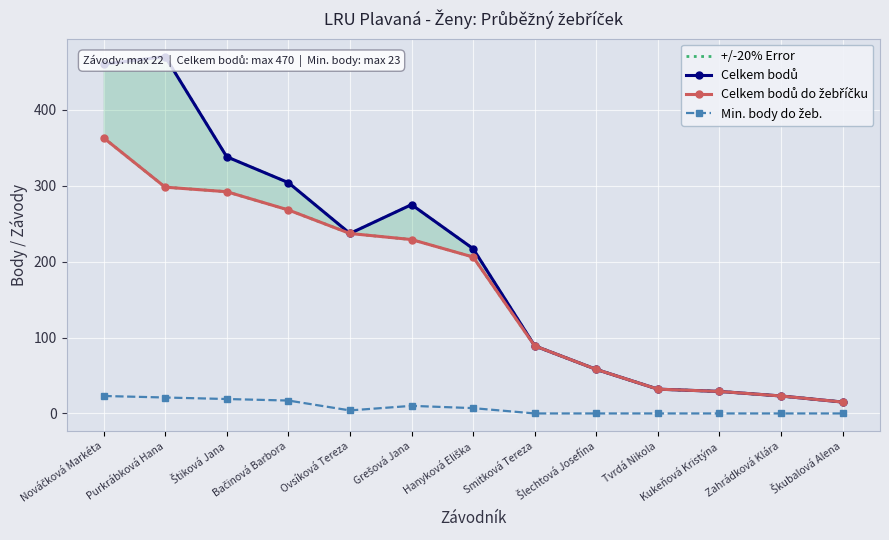

Where is the first local maximum for Min. body do žeb.?

Grešová Jana